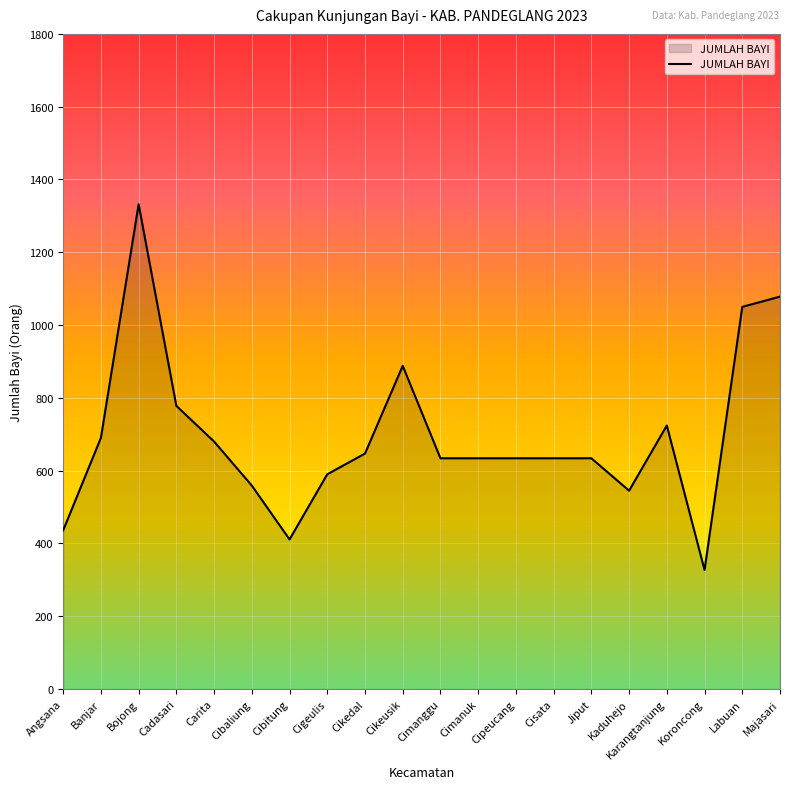

What is the ratio of the value at Jiput to the value at Cimanuk?

1.0